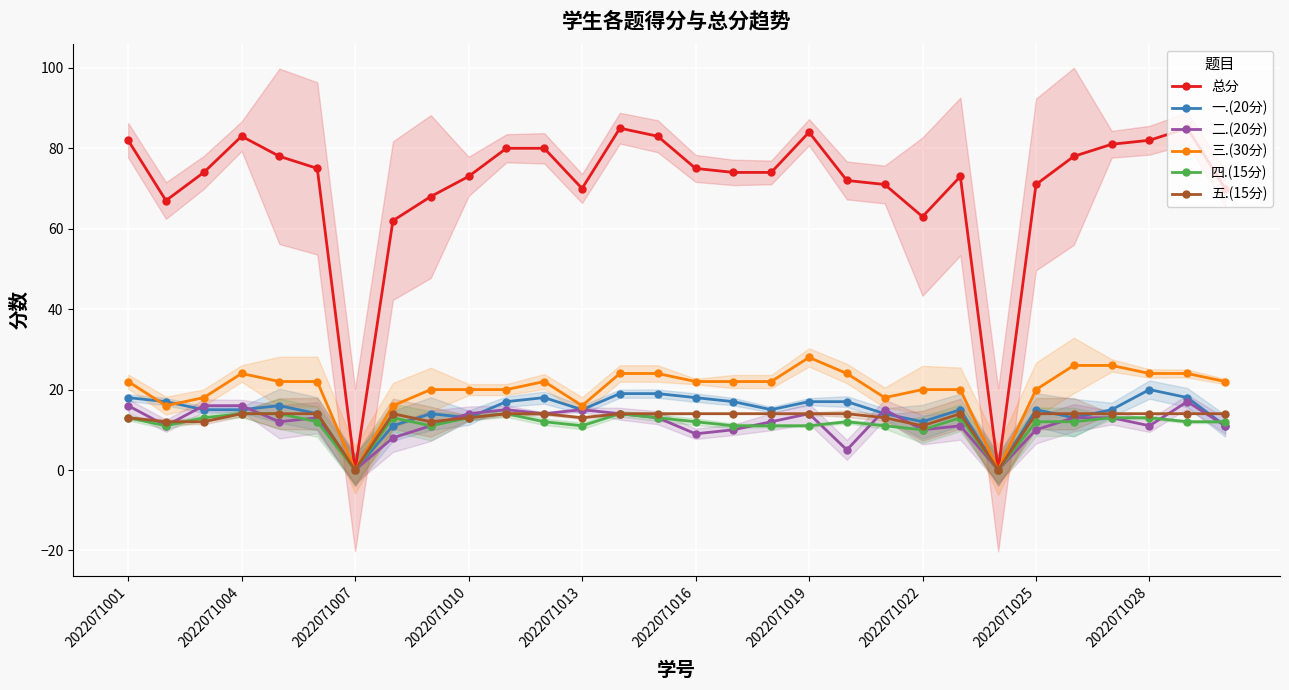

In 总分, how many points are higher than both neighbors (excluding endpoints)?

5